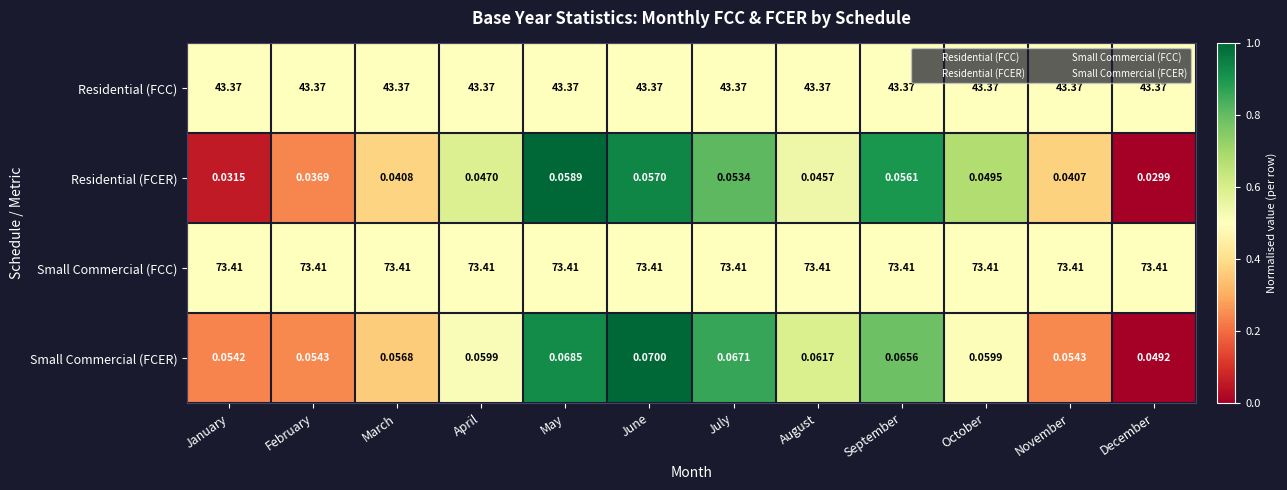

At which label is Small Commercial (FCER) closest to 0?

December